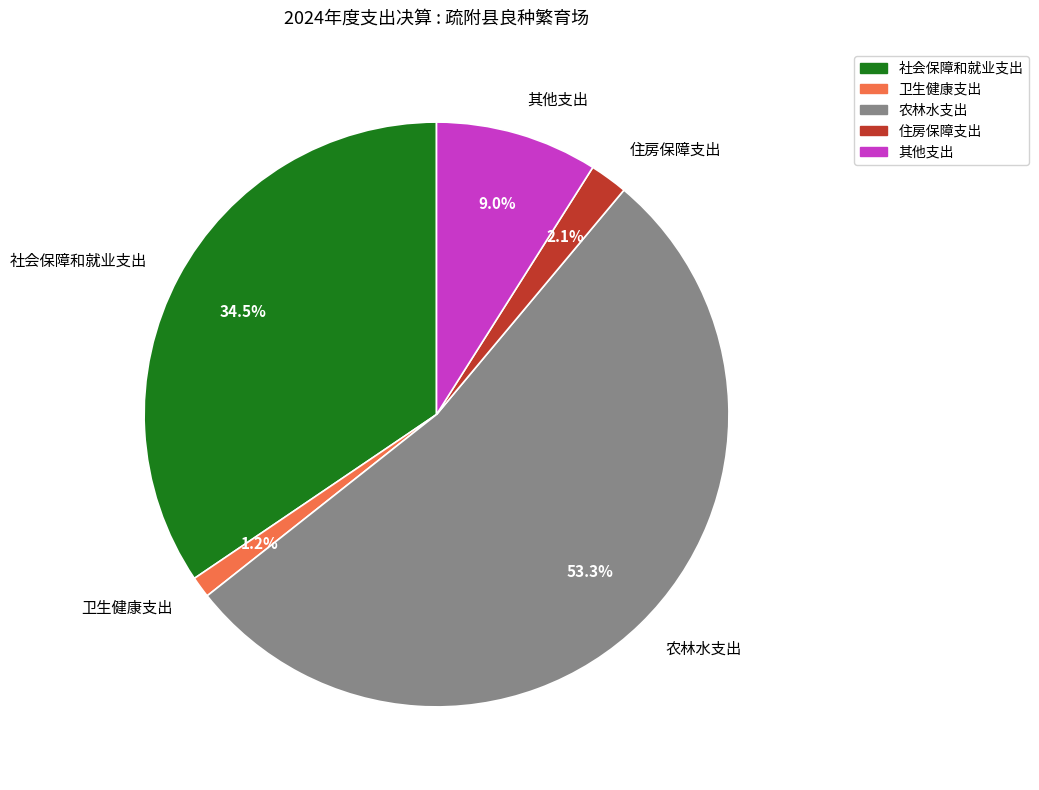

Which slice is the smallest?

卫生健康支出